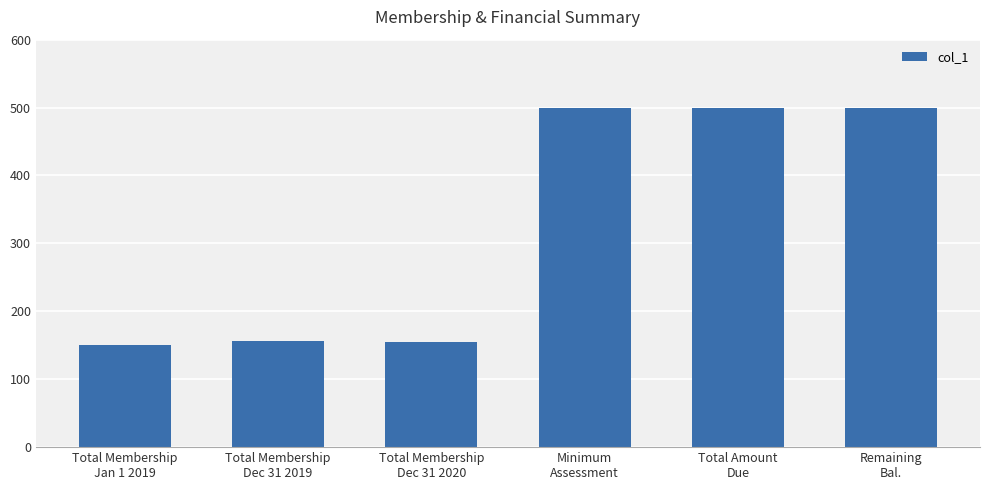

Are the bars grouped side by side (vs. stacked)?

No